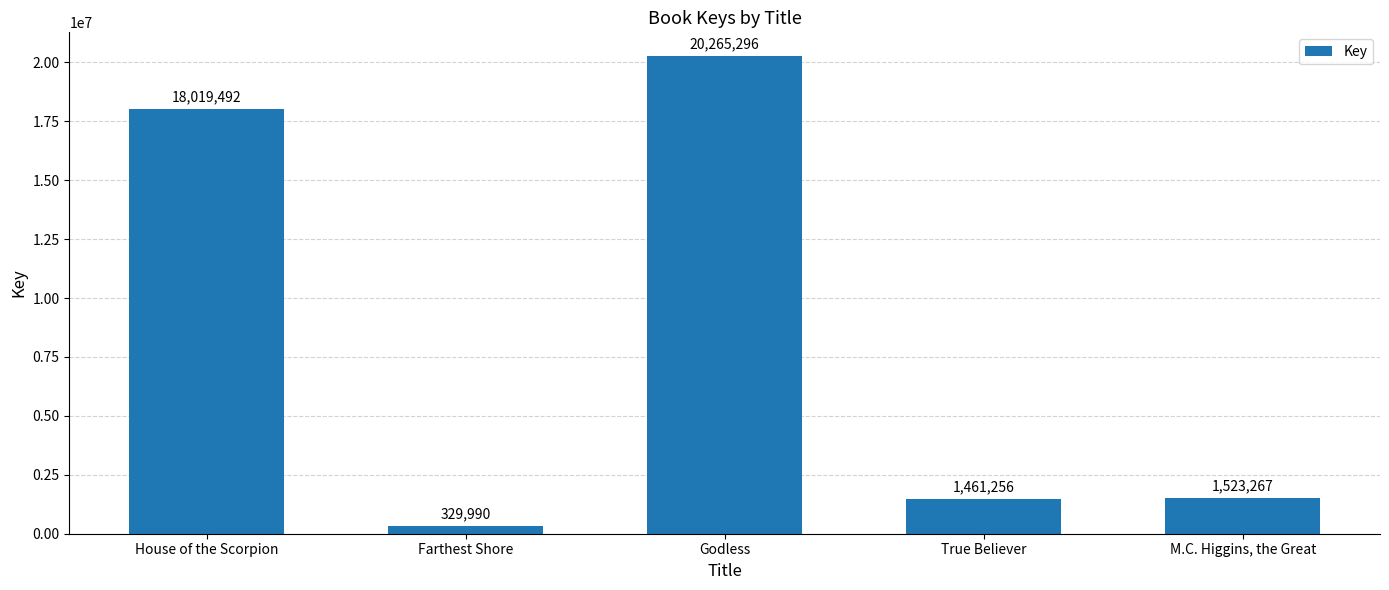

Rank the categories by value from lowest to highest.

Farthest Shore, True Believer, M.C. Higgins, the Great, House of the Scorpion, Godless